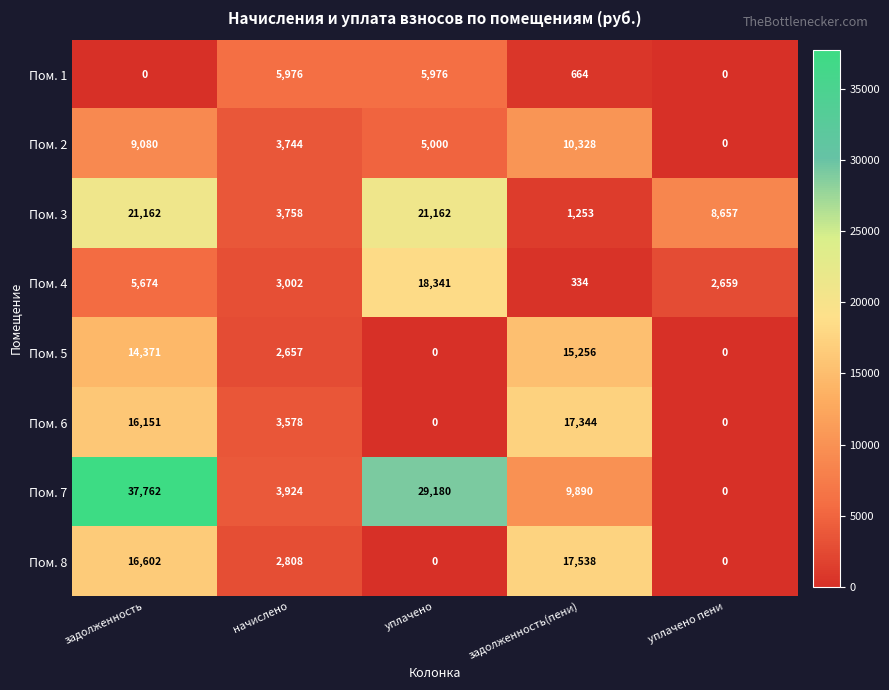

Where is Пом. 6 nearest to the value 8672?

начислено